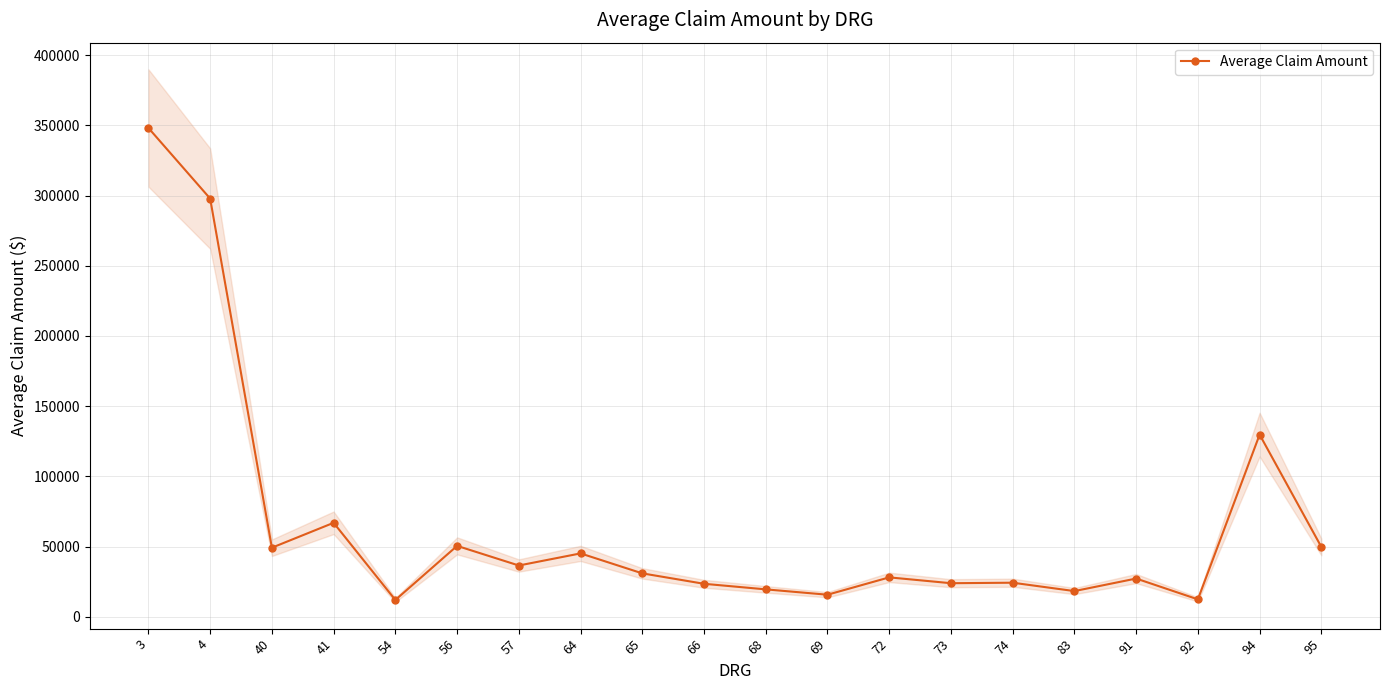

What is the average value?

65492.7